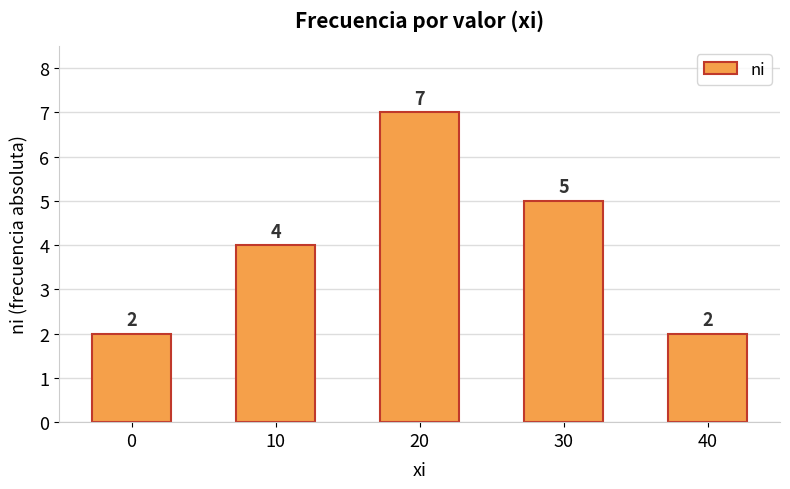

Does the chart contain stacked bars?

No